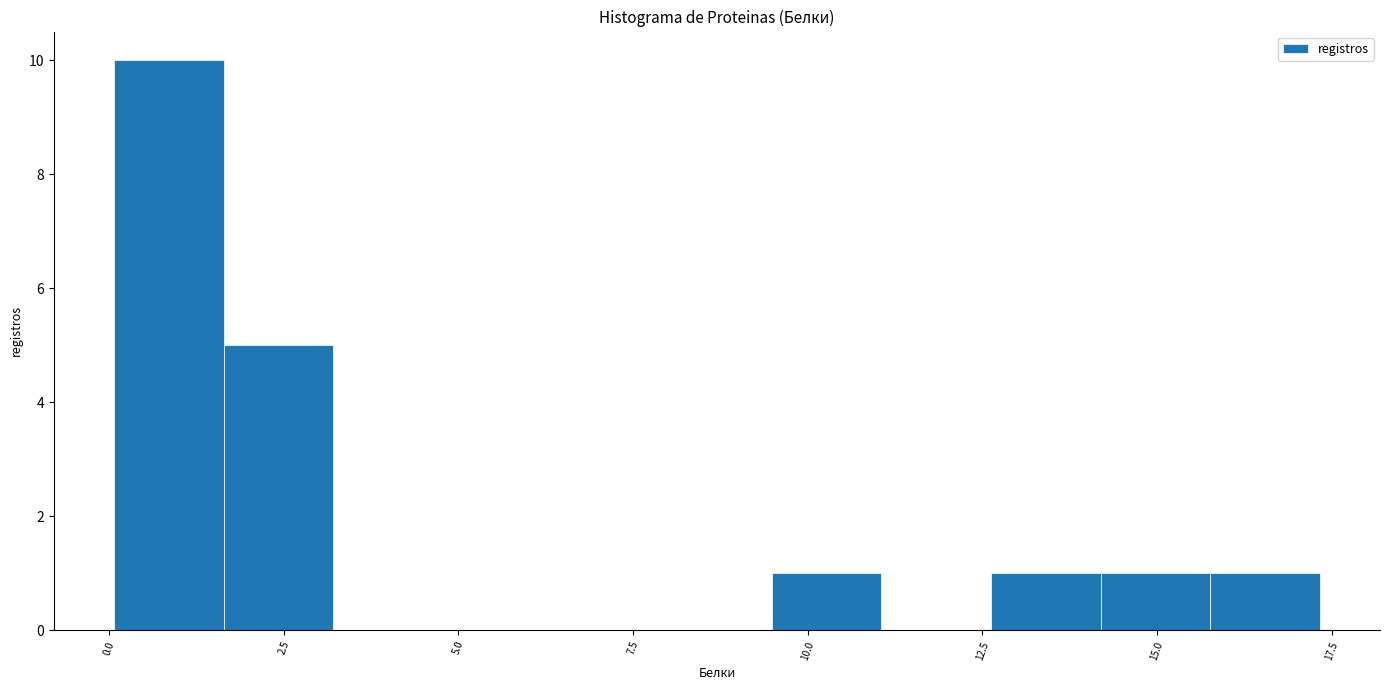

Read against the x-axis, roughly where is the centre of the tallest bar?

1.0